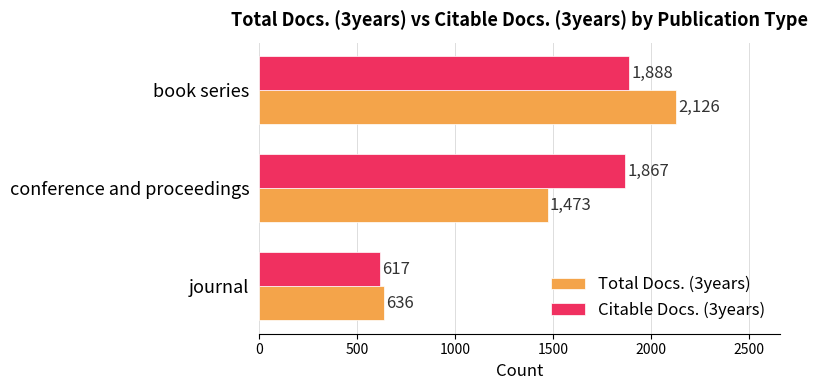

True or false: Total Docs. (3years) has a value of 636 at journal.

True